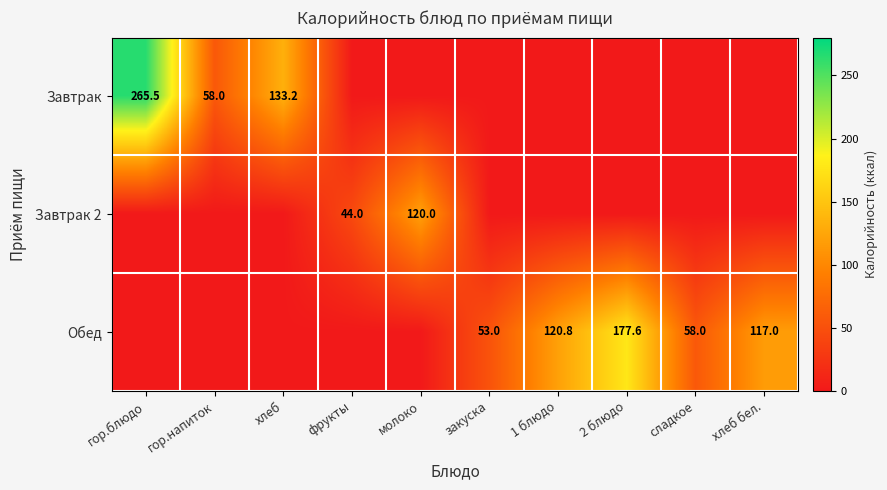

Is it true that Обед equals 29.1 at 1 блюдо?

False